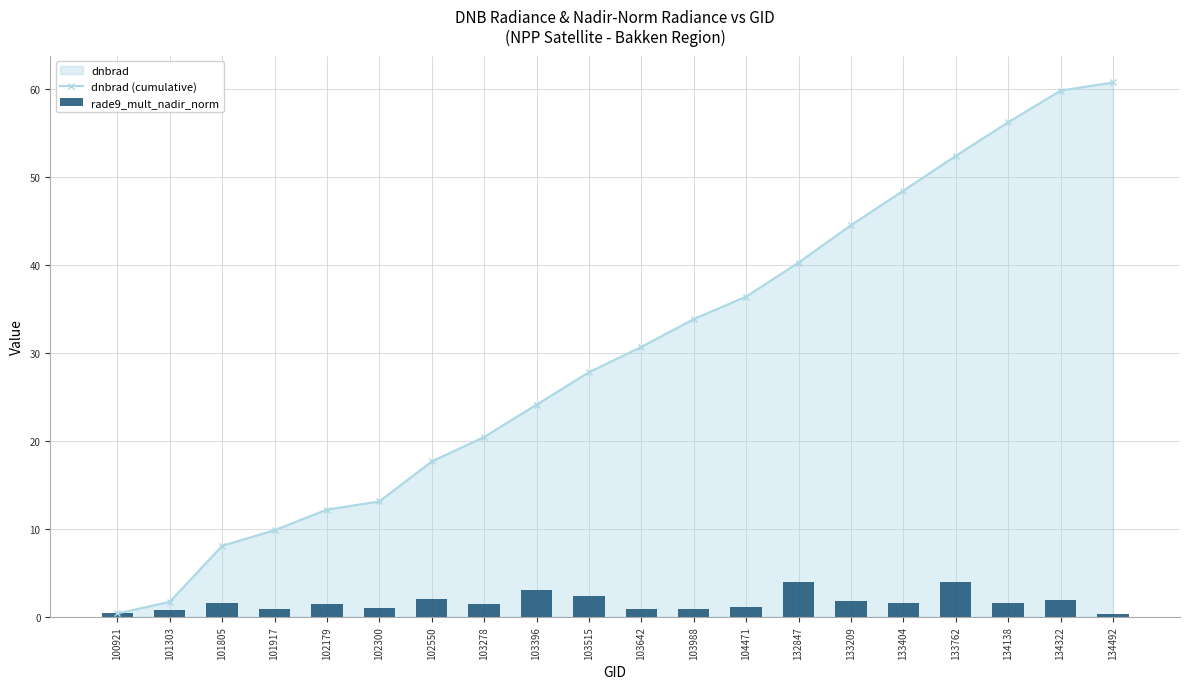

Reading left to right, extract all data points from this chart.

dnbrad (cumulative): 0.4	1.7	8.1	9.8	12.2	13.1	17.7	20.5	24.1	27.8	30.7	33.9	36.4	40.3	44.6	48.5	52.4	56.3	59.9	60.8
rade9_mult_nadir_norm: 0.4	0.7	1.6	0.8	1.4	0.9	2.0	1.5	3.1	2.4	0.9	0.9	1.1	3.9	1.8	1.6	4.0	1.6	1.9	0.3